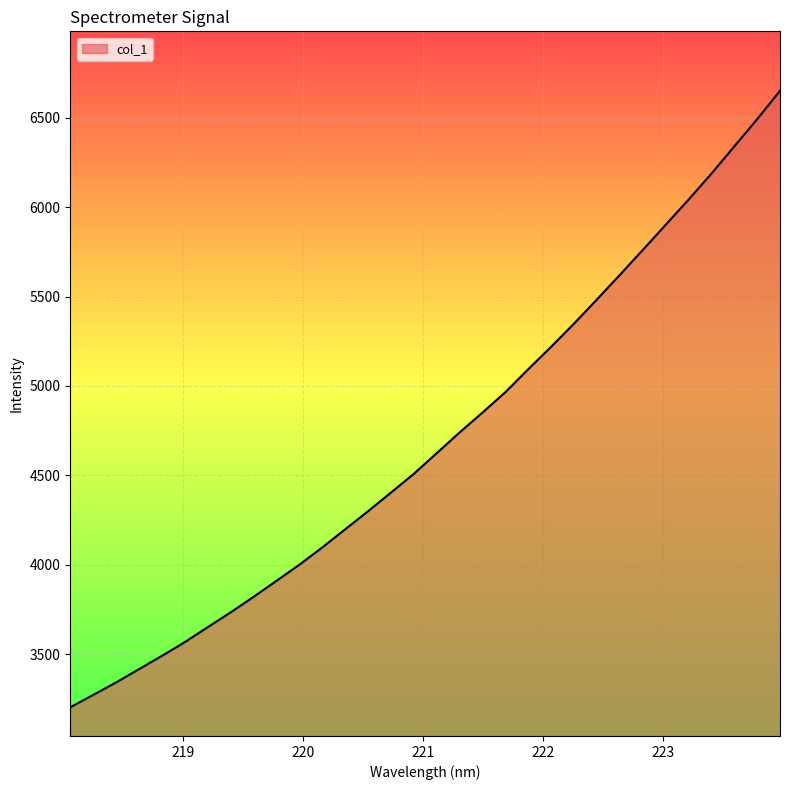

What is the greatest value displayed?

6650.6